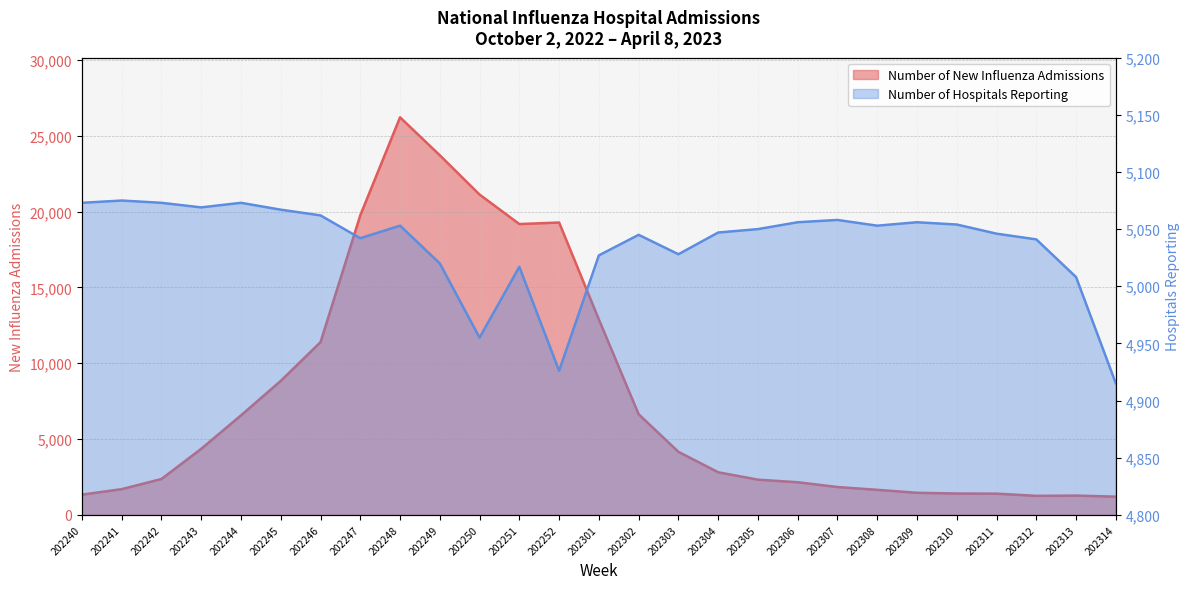

Is it true that Number of New Influenza Admissions equals 1406 at 202310?

True